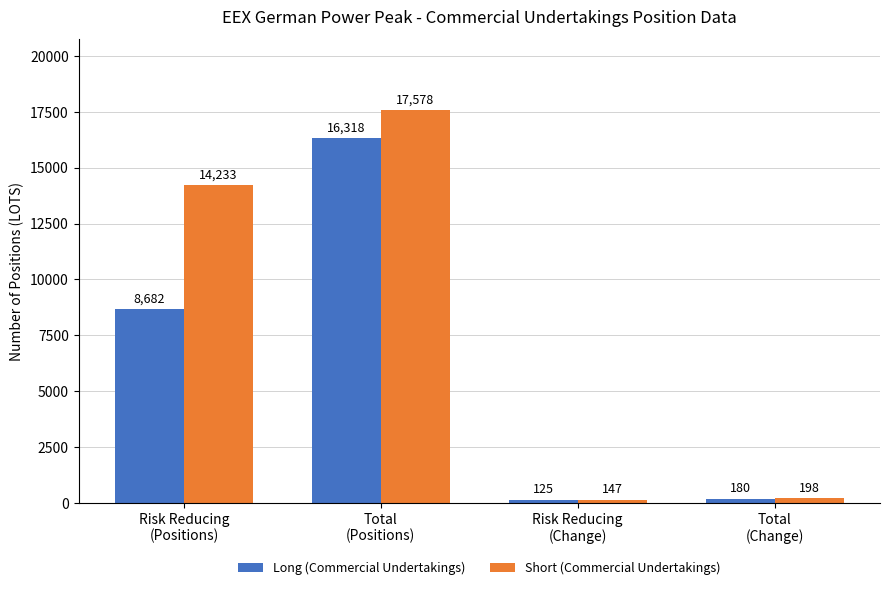

What is the label of the 3rd bar from the right?

Total
(Positions)